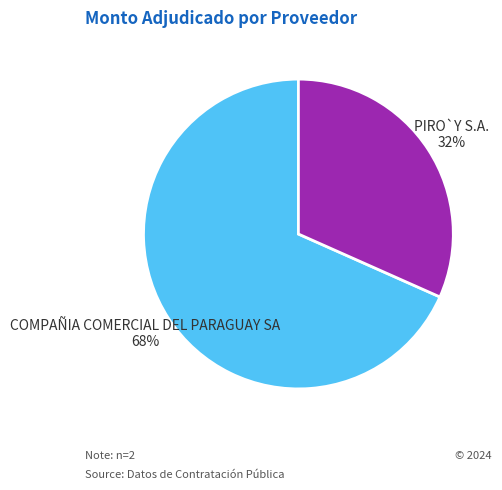

Is there a majority slice in this chart?

Yes